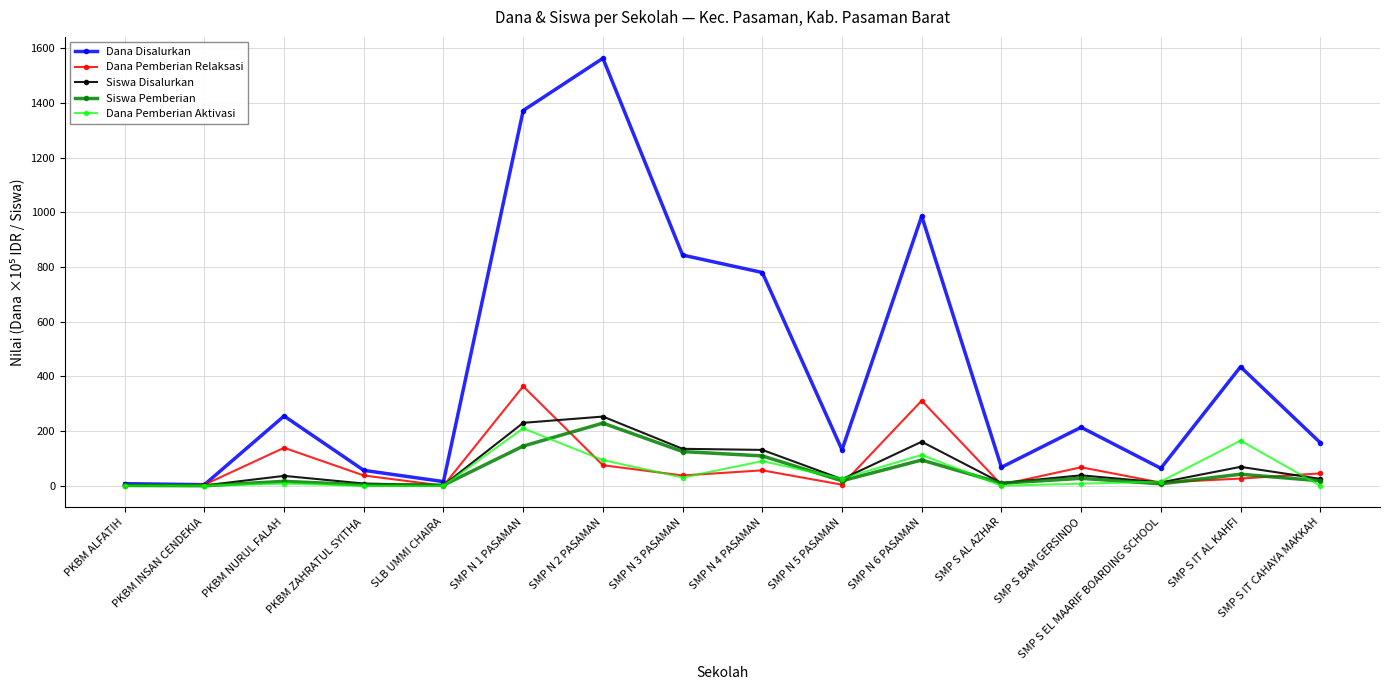

What is the label of the 8th point from the right?

SMP N 4 PASAMAN